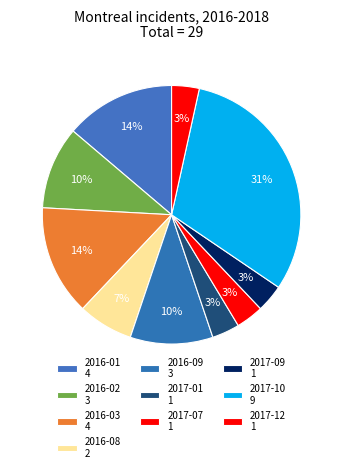

Is there any slice that represents more than half of the pie?

No